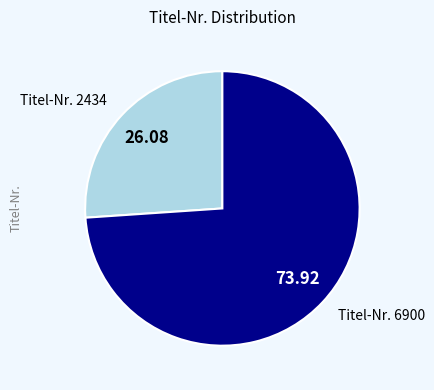

Is there a majority slice in this chart?

Yes